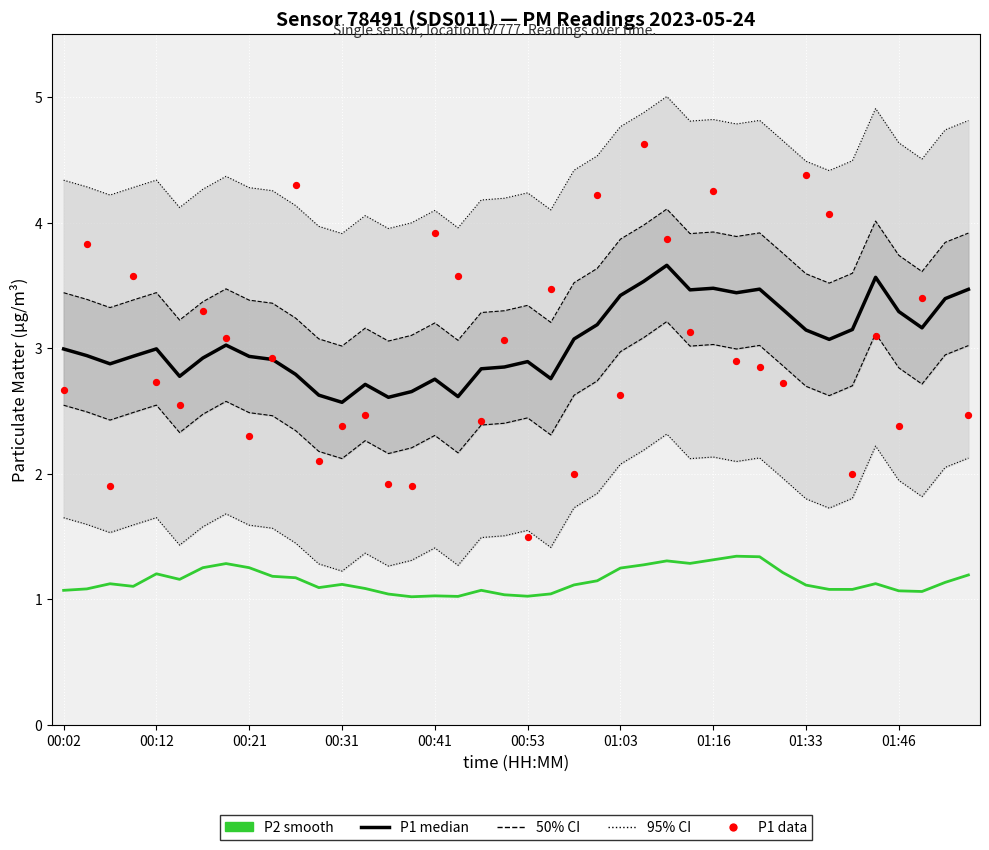

Is the value of 50% CI at 01:33 greater than the value of P1 median at 00:31?

Yes